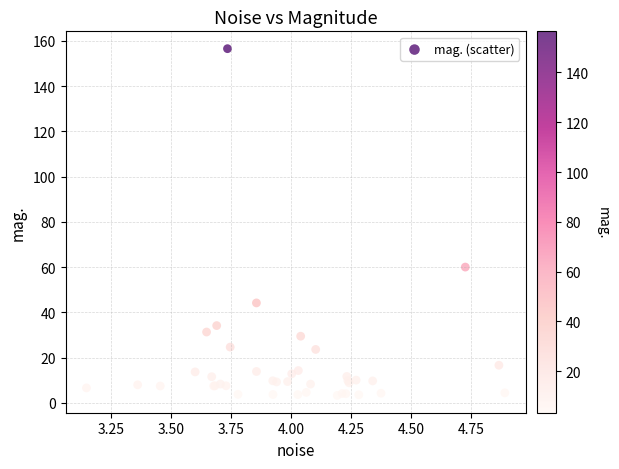

What Y value in the scatter plot is closest to 79?

60.0